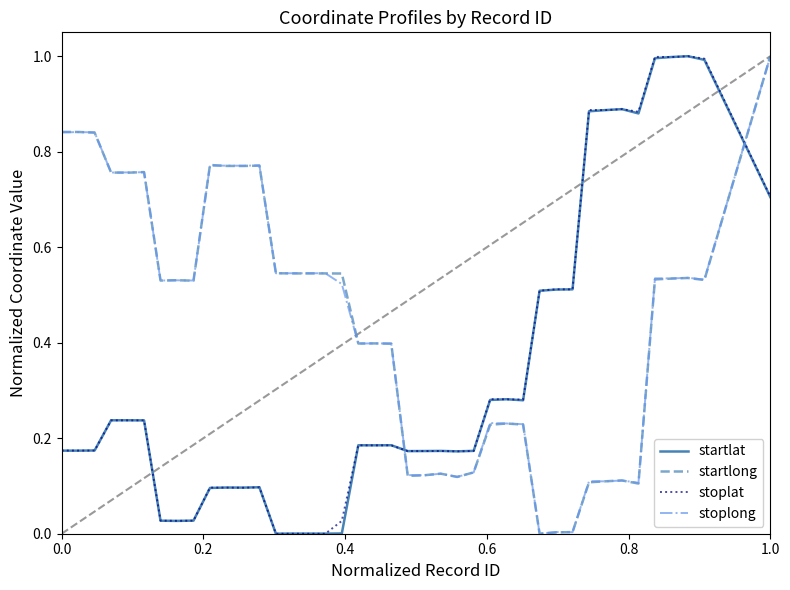

What is the highest value of the startlong series?

1.0